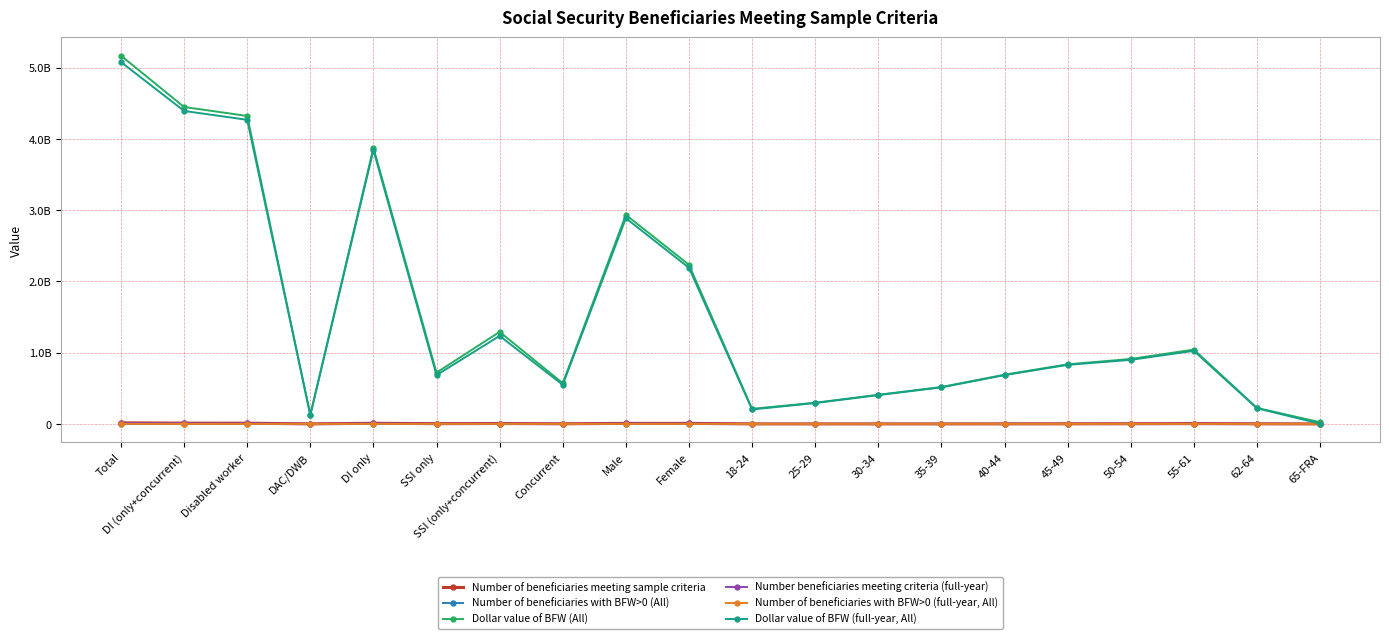

What is the sum of all Number of beneficiaries with BFW>0 (All) values?

4887469